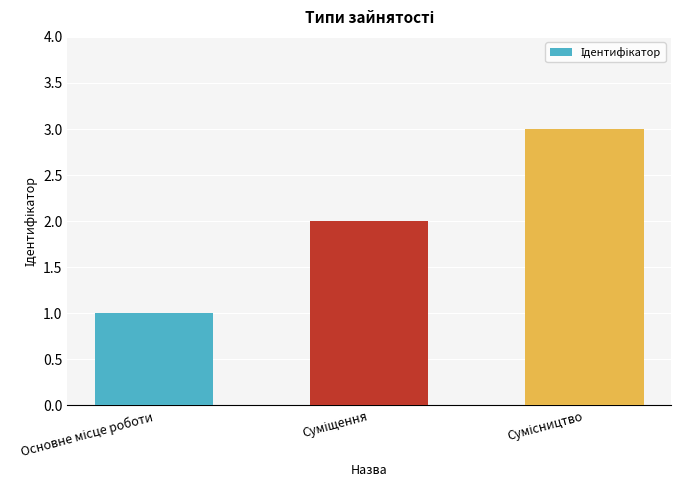

How many data points does each series have?

3